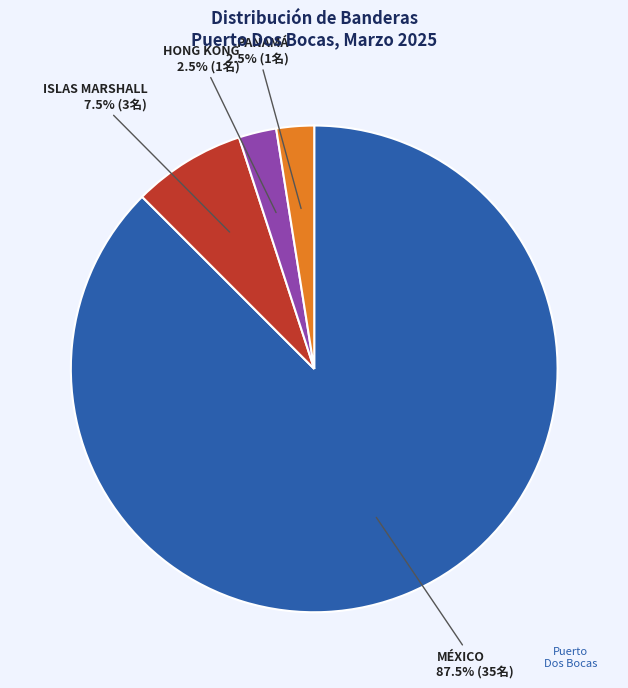

Combined, do MÉXICO and HONG KONG account for over 50%?

Yes